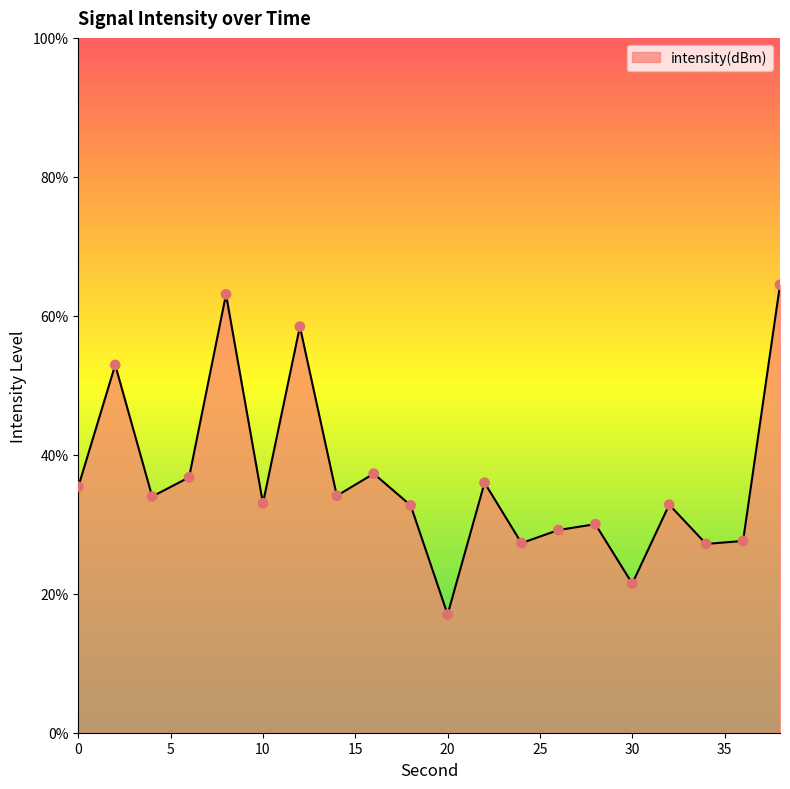

What is the greatest value displayed?

64.5